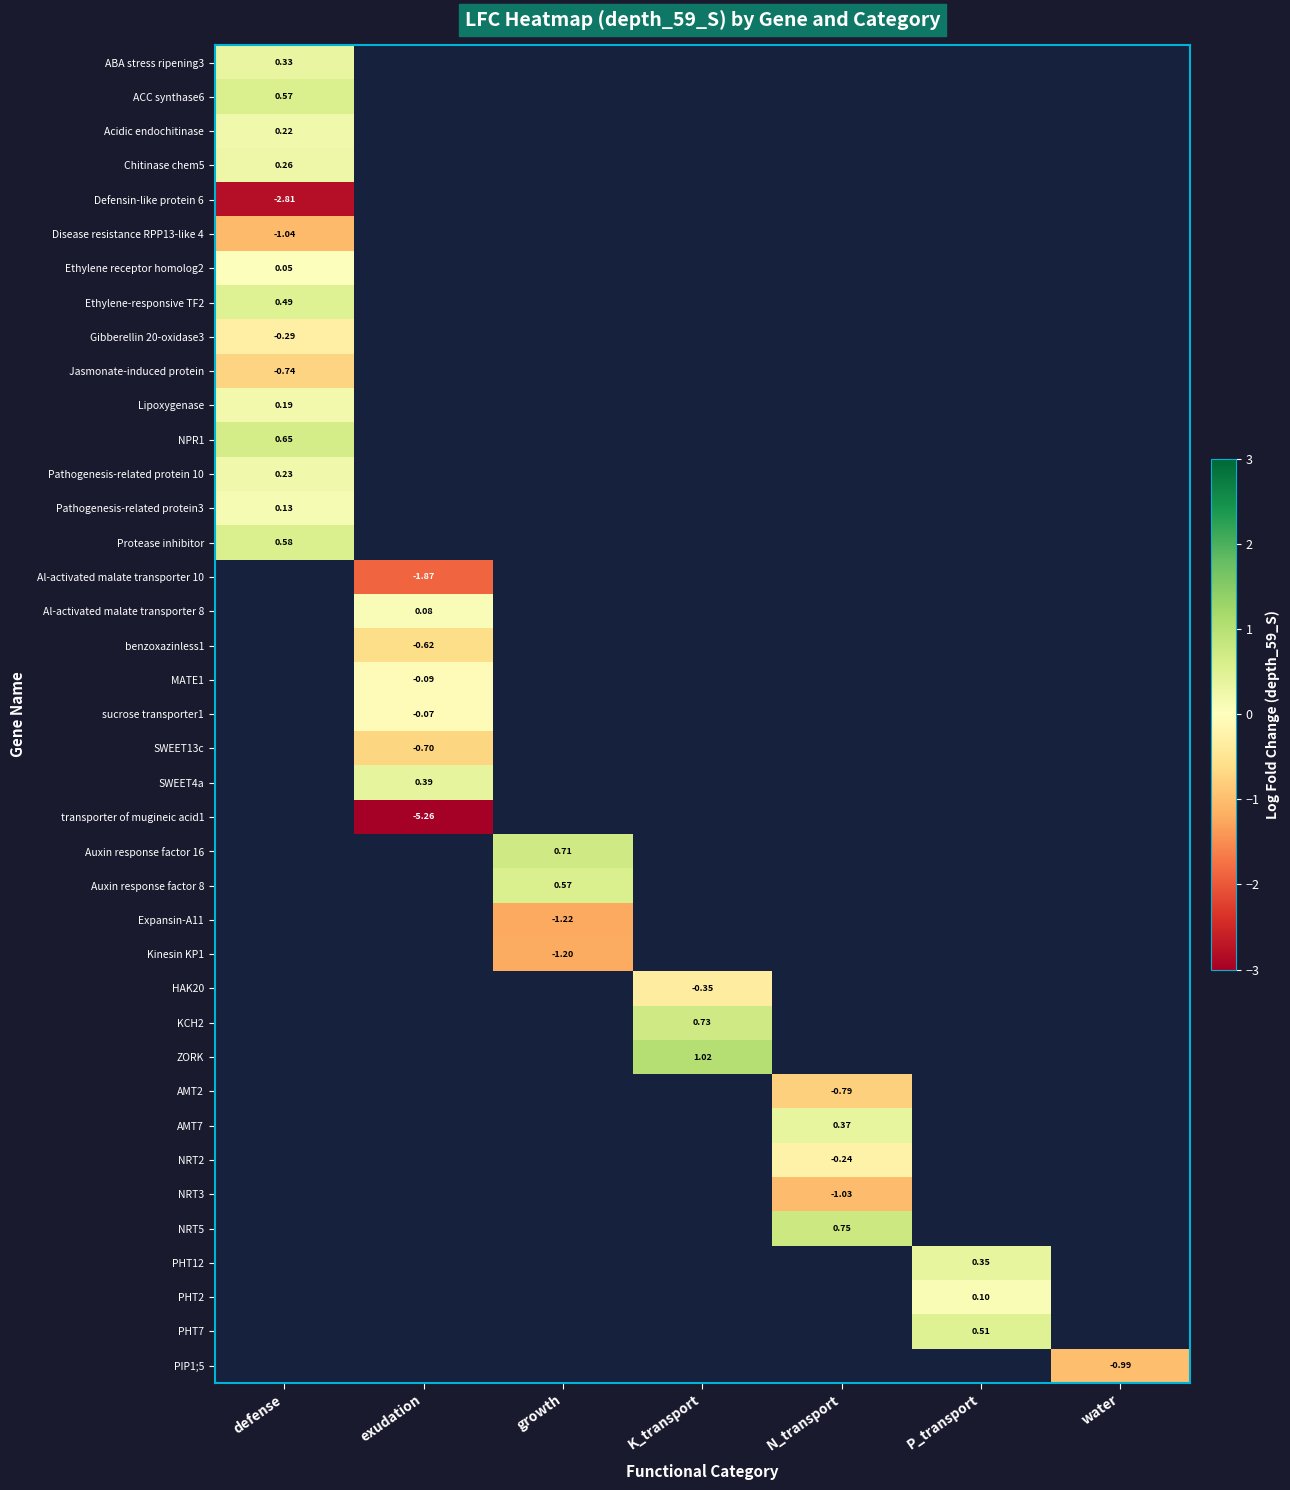

What is the difference between the highest and lowest values at defense?

3.5